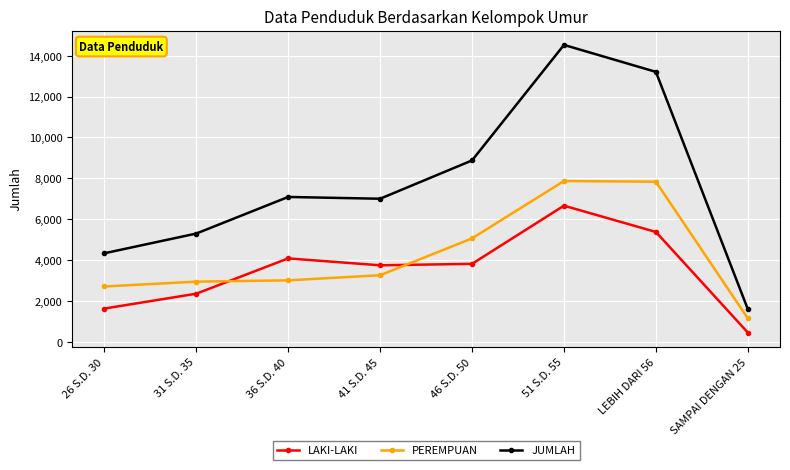

The PEREMPUAN series shows 1777 at 31 S.D. 35. True or false?

False